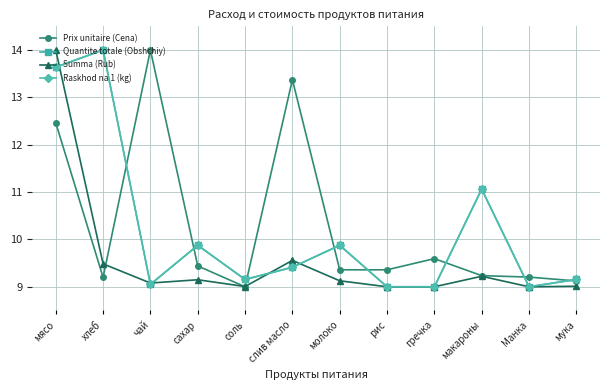

Reading left to right, extract all data points from this chart.

Prix unitaire (Cena): мясо=12.5	хлеб=9.2	чай=14.0	сахар=9.4	соль=9.0	слив масло=13.4	молоко=9.4	рис=9.4	гречка=9.6	макароны=9.2	Манка=9.2	мука=9.1
Quantite totale (Obshchiy): мясо=13.6	хлеб=14.0	чай=9.1	сахар=9.9	соль=9.2	слив масло=9.4	молоко=9.9	рис=9.0	гречка=9.0	макароны=11.1	Манка=9.0	мука=9.2
Summa (Rub): мясо=14.0	хлеб=9.5	чай=9.1	сахар=9.1	соль=9.0	слив масло=9.6	молоко=9.1	рис=9.0	гречка=9.0	макароны=9.2	Манка=9.0	мука=9.0
Raskhod na 1 (kg): мясо=13.6	хлеб=14.0	чай=9.1	сахар=9.9	соль=9.2	слив масло=9.4	молоко=9.9	рис=9.0	гречка=9.0	макароны=11.1	Манка=9.0	мука=9.2